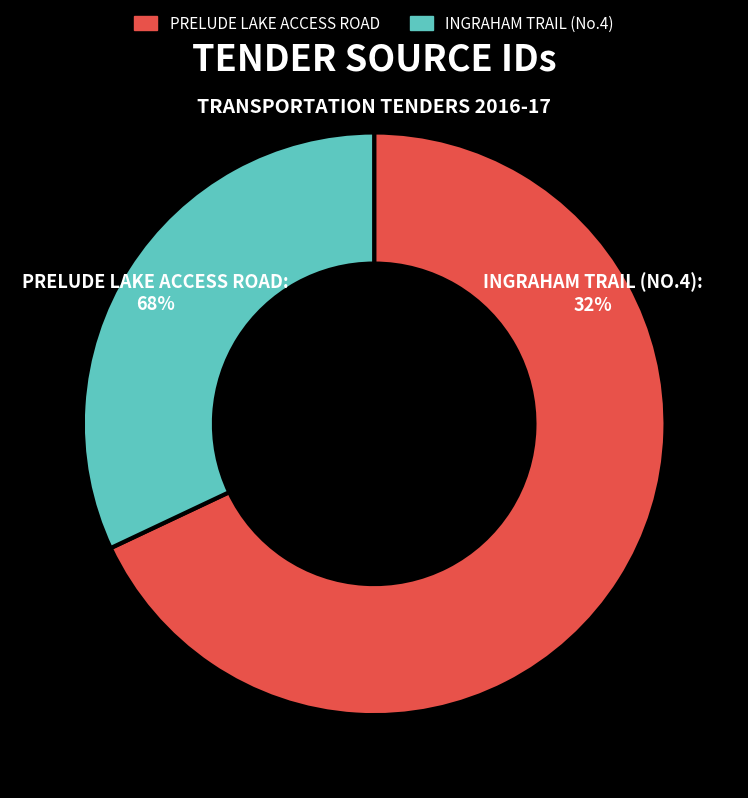

The RECONSTRUCTION OF INGRAHAM TRAIL (No.4) slice represents 44% of the pie. True or false?

False